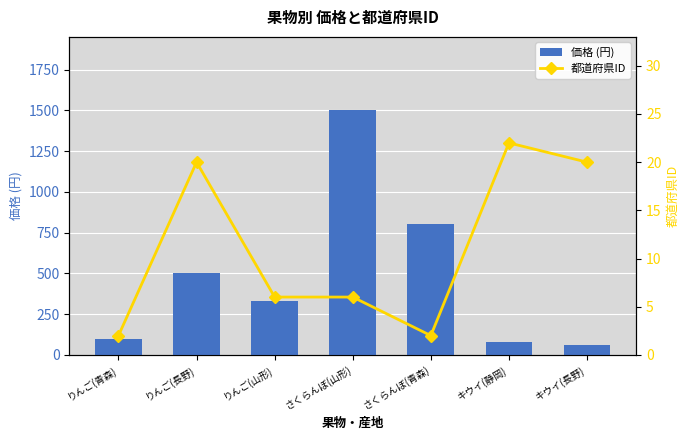

What is the sum of the 都道府県ID values at さくらんぼ(青森) and キウイ(長野)?

22